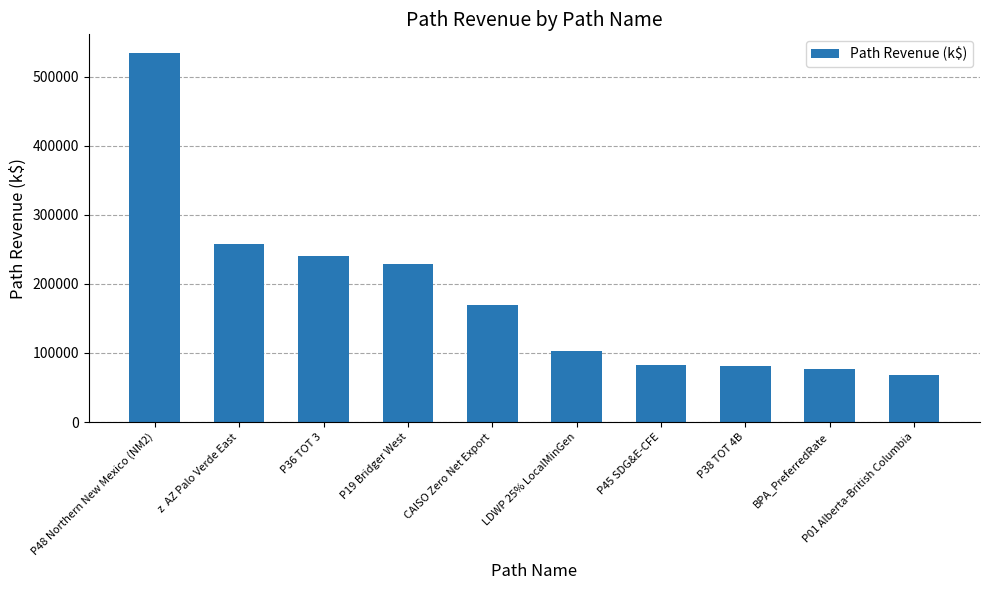

At which category does the chart reach its peak across all series?

P48 Northern New Mexico (NM2)